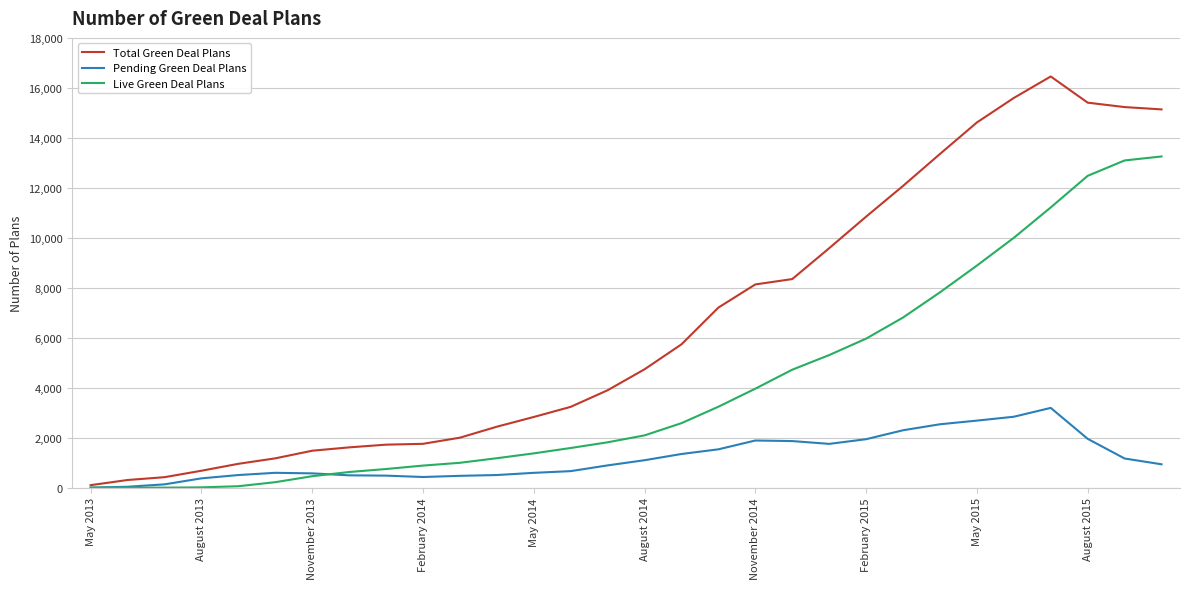

What are all the series names shown in the legend?

Total Green Deal Plans, Pending Green Deal Plans, Live Green Deal Plans